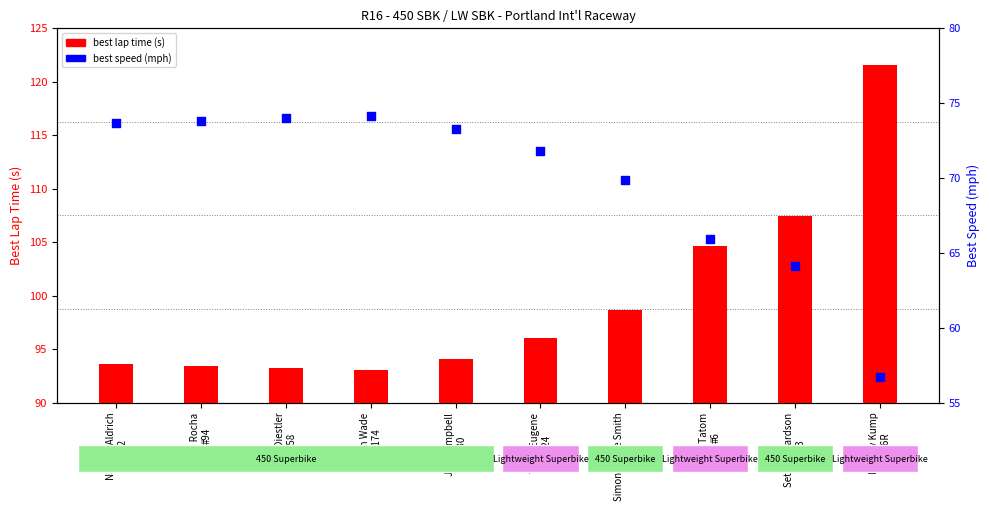

Which series has the widest spread of Y values?

best lap time (s)